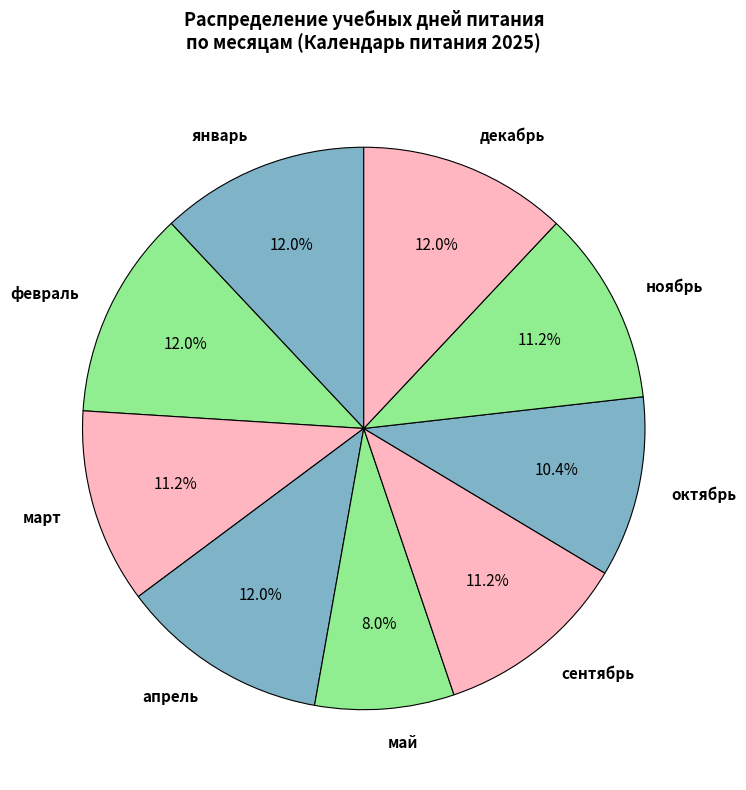

Is сентябрь the majority of the pie?

No